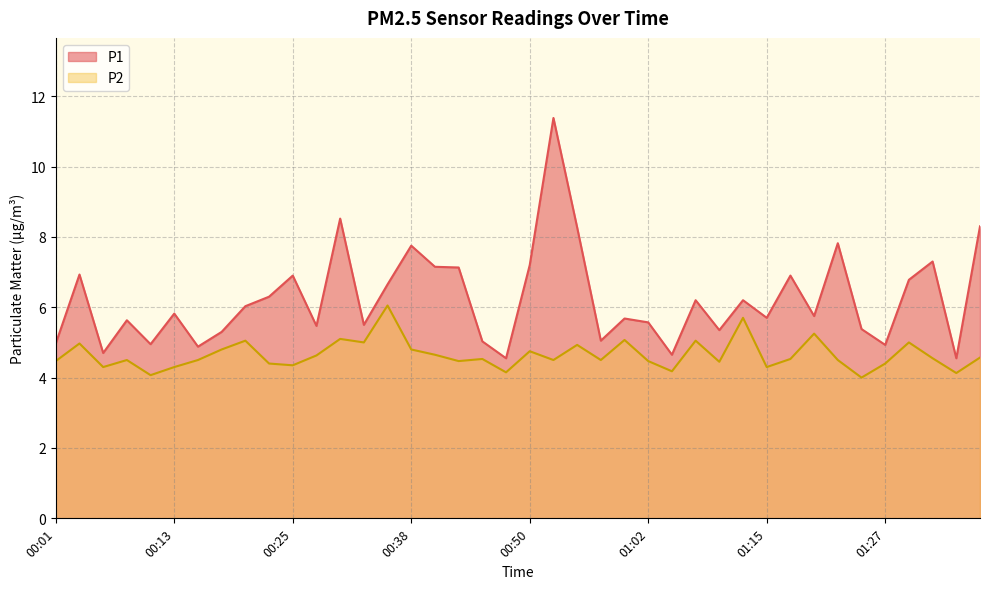

Where is the first local minimum for P2?

00:06